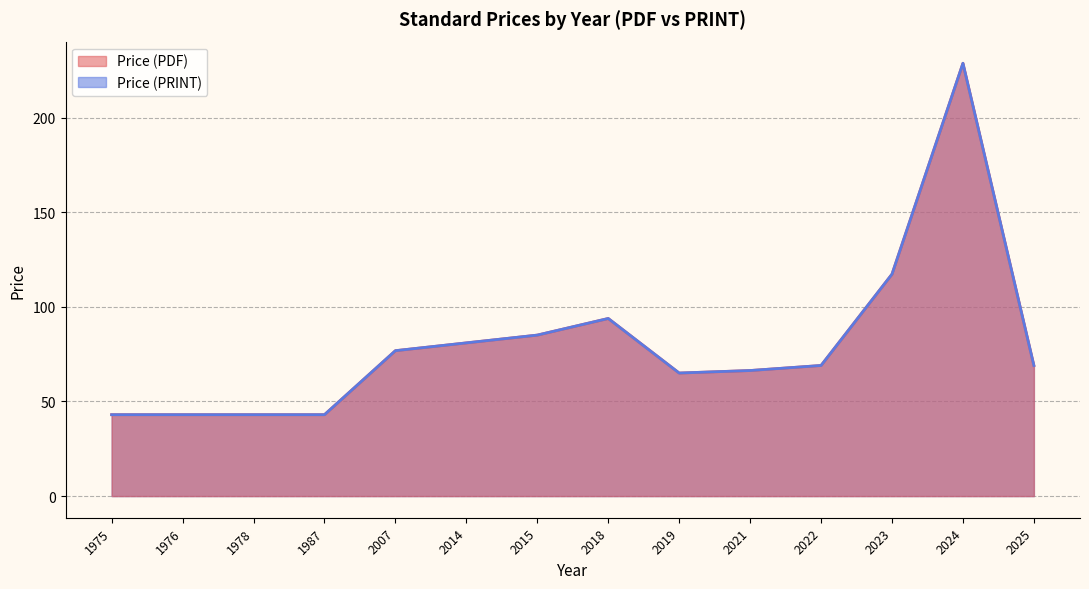

Between 1976 and 2023, which series saw the biggest shift?

Price (PDF)